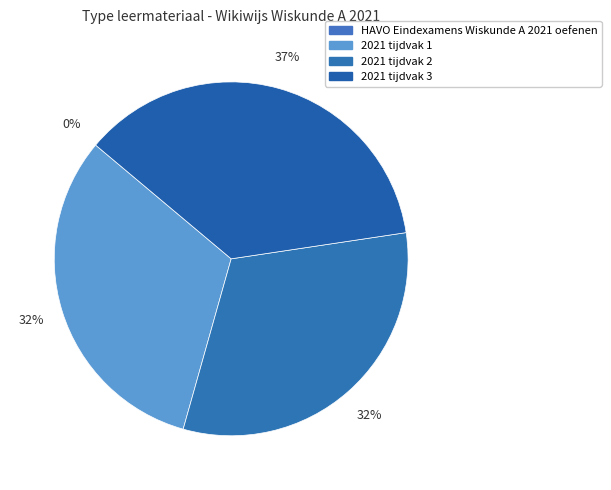

The HAVO Eindexamens Wiskunde A 2021 oefenen slice represents 0% of the pie. True or false?

True